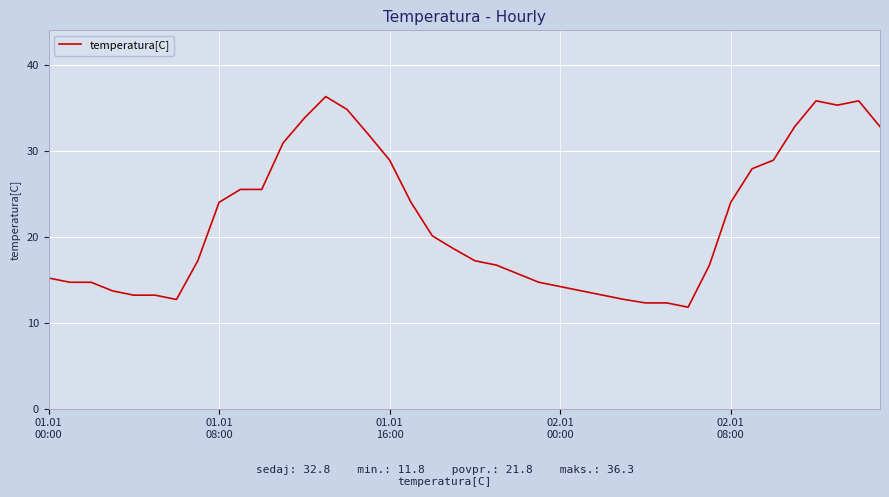

What is the smallest value displayed?

11.8